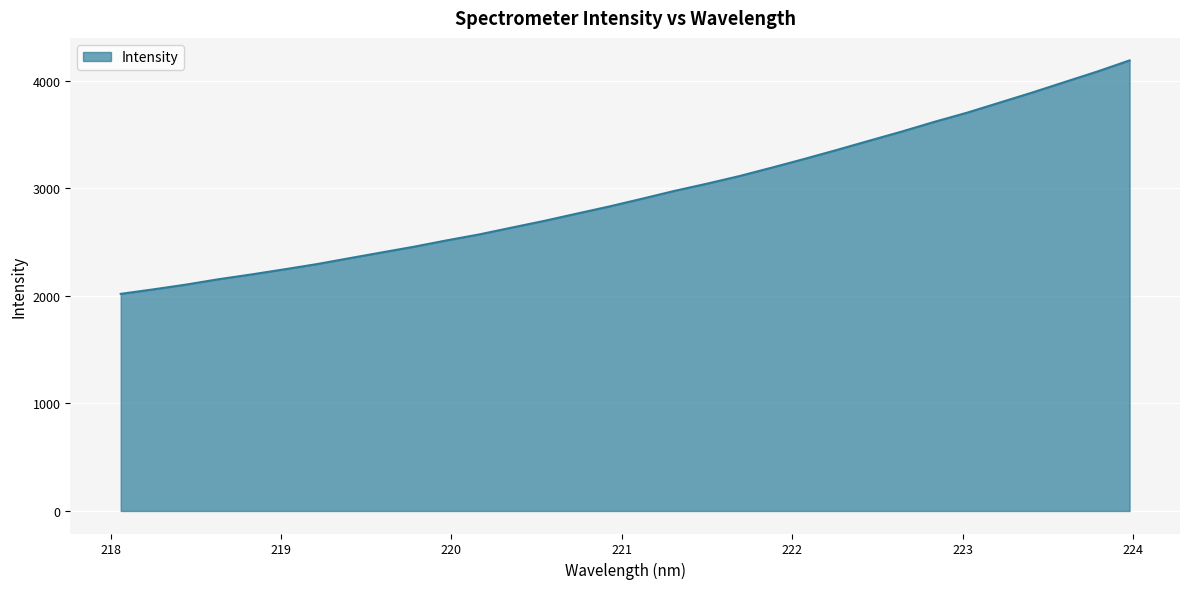

What is the difference between the maximum and minimum values?

2171.0